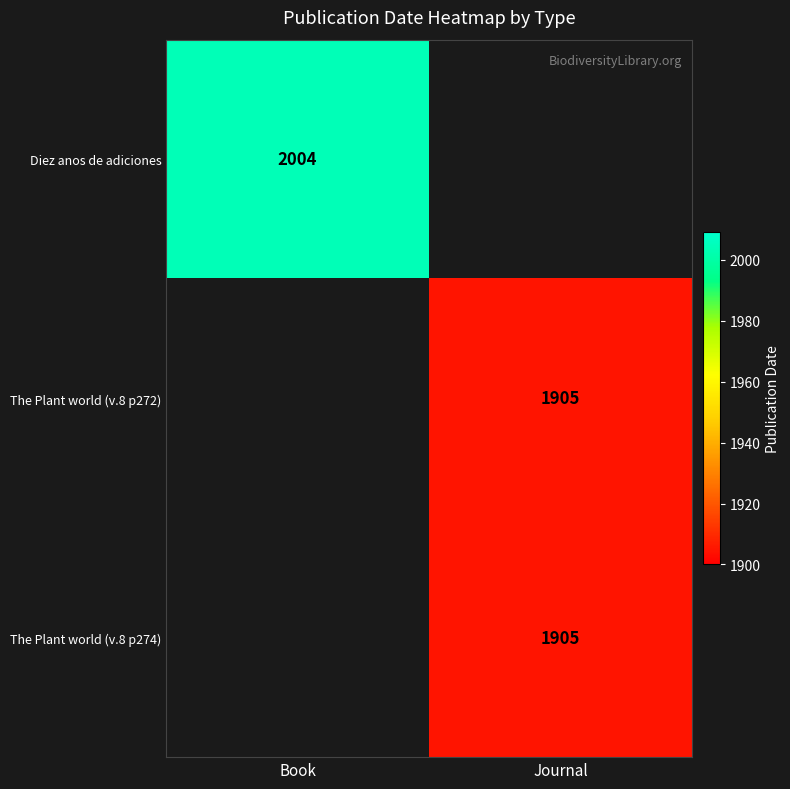

Which has a higher value, Journal or Book?

Book